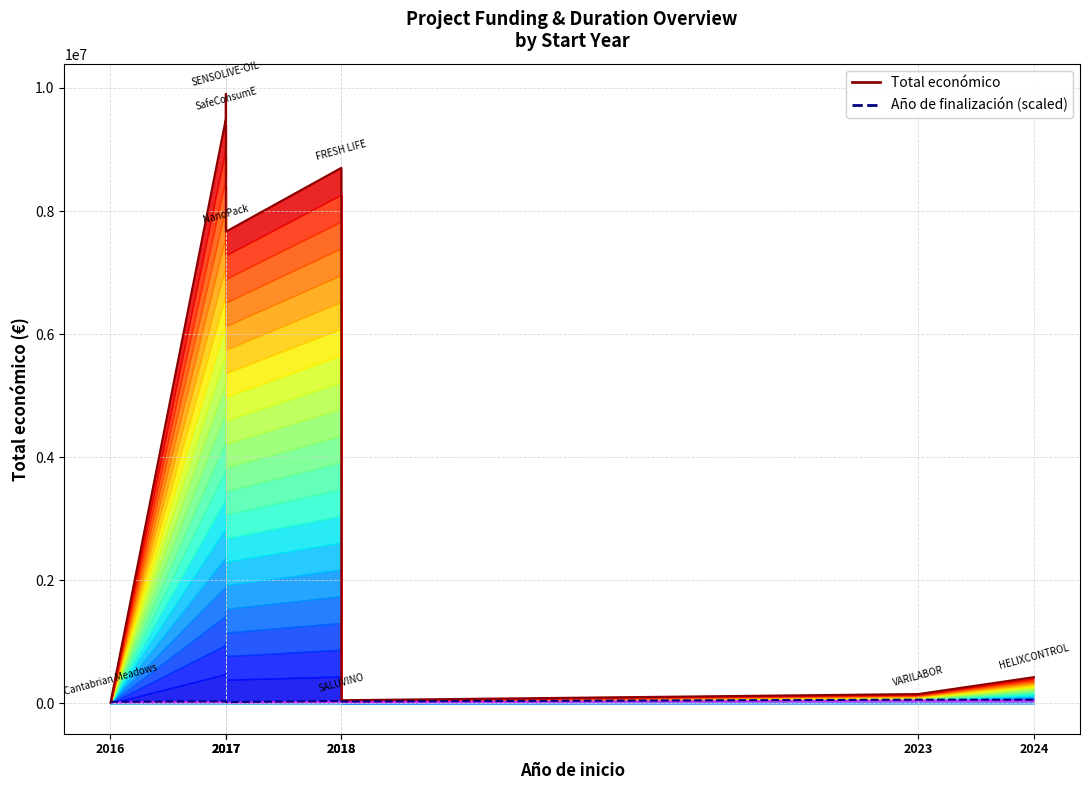

Where is the first local minimum for Año de finalización (scaled)?

2017